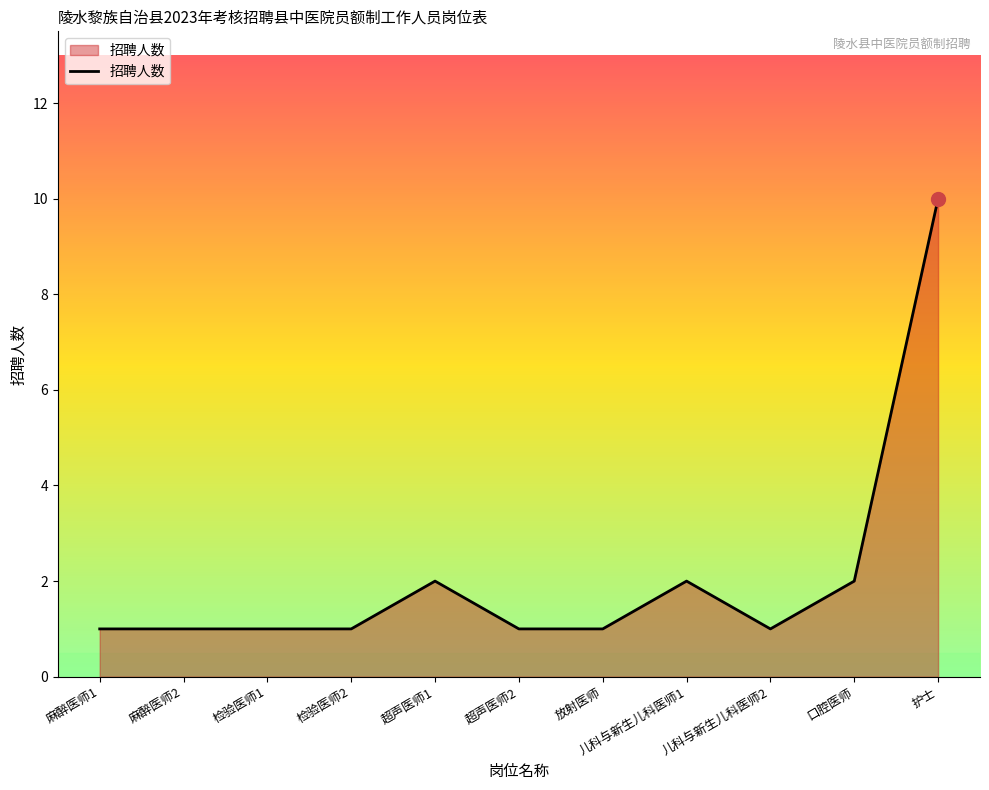

Approximately how many times larger is the value at 护士 compared to 麻醉医师2?

10.0